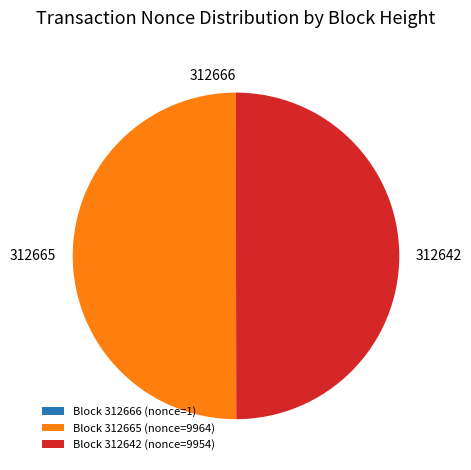

Is it true that Block 312642 (nonce=9954) is 43% of the pie?

False